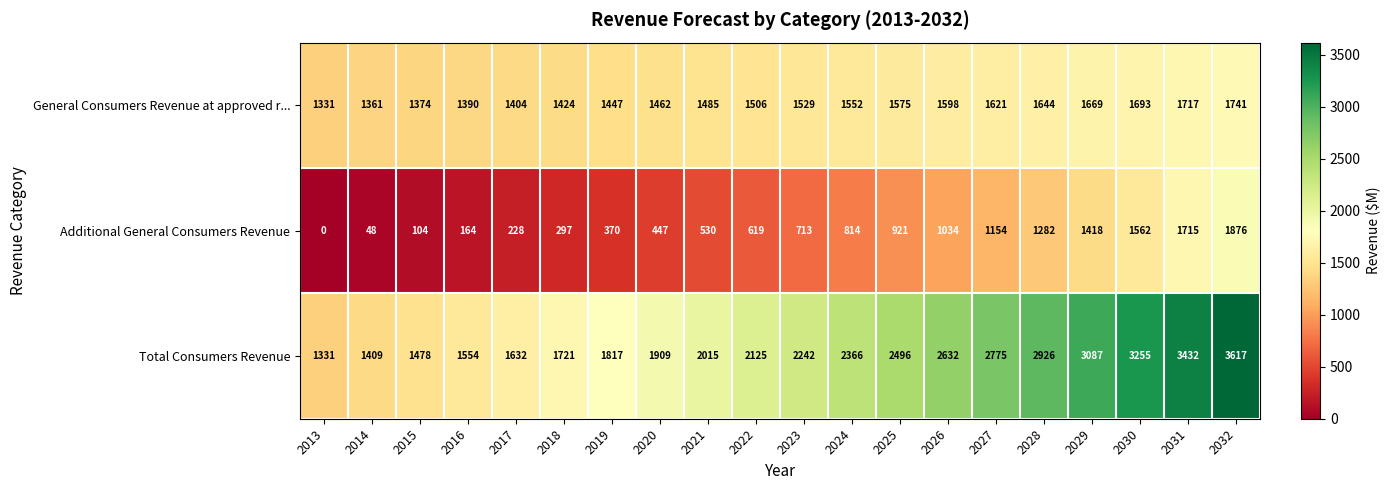

At how many categories does at least one series exceed 2634?

6